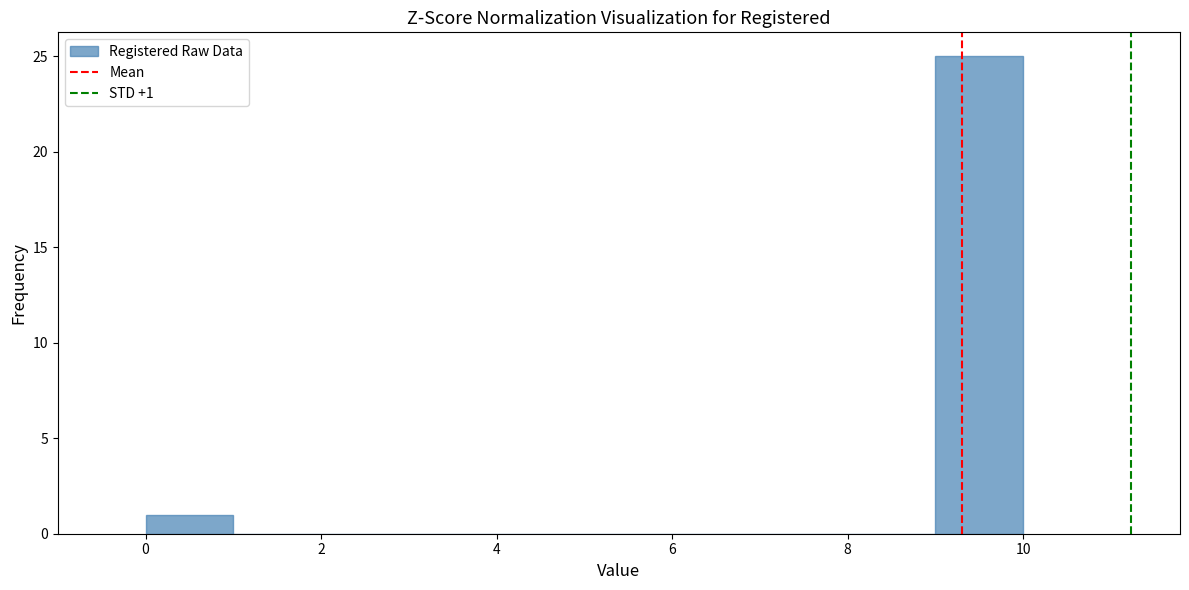

Over which range of the x-axis is the bar tallest?

9 to 10